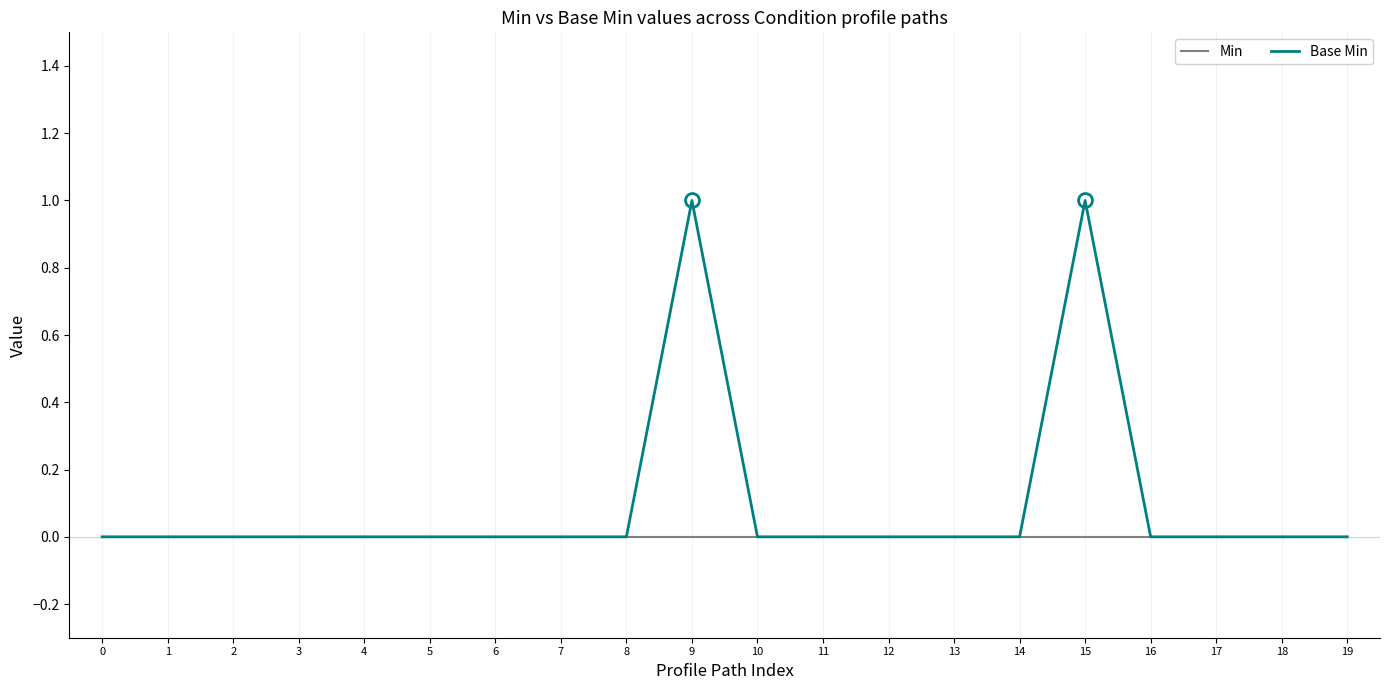

Reading left to right, transcribe all the data shown in this chart.

Min: 0=0	1=0	2=0	3=0	4=0	5=0	6=0	7=0	8=0	9=0	10=0	11=0	12=0	13=0	14=0	15=0	16=0	17=0	18=0	19=0
Base Min: 0=0	1=0	2=0	3=0	4=0	5=0	6=0	7=0	8=0	9=1	10=0	11=0	12=0	13=0	14=0	15=1	16=0	17=0	18=0	19=0